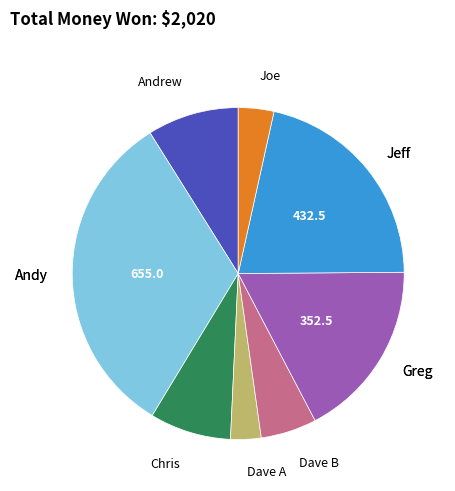

Is there any slice that represents more than half of the pie?

No